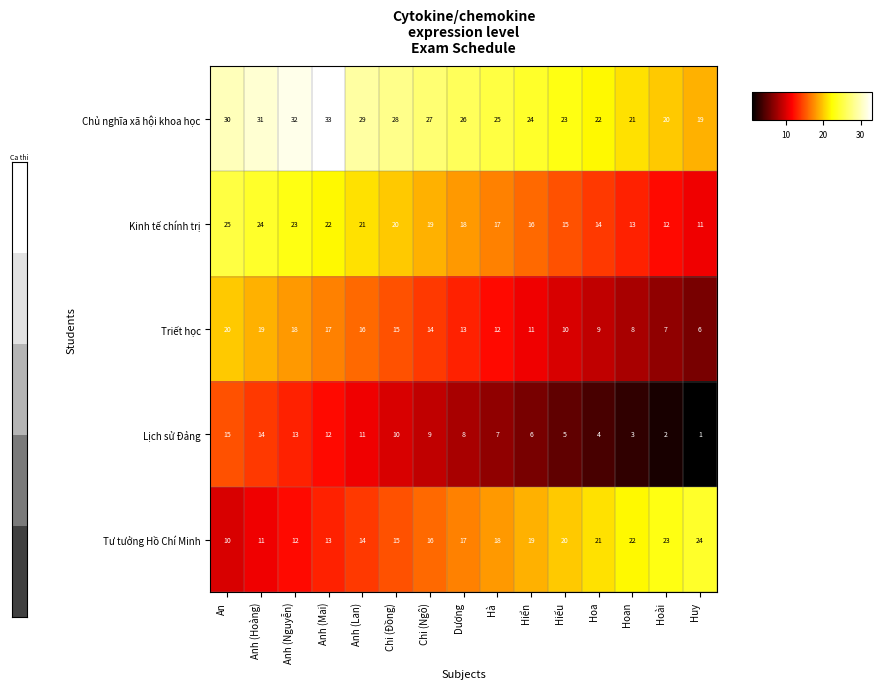

How many data points does each series have?

15